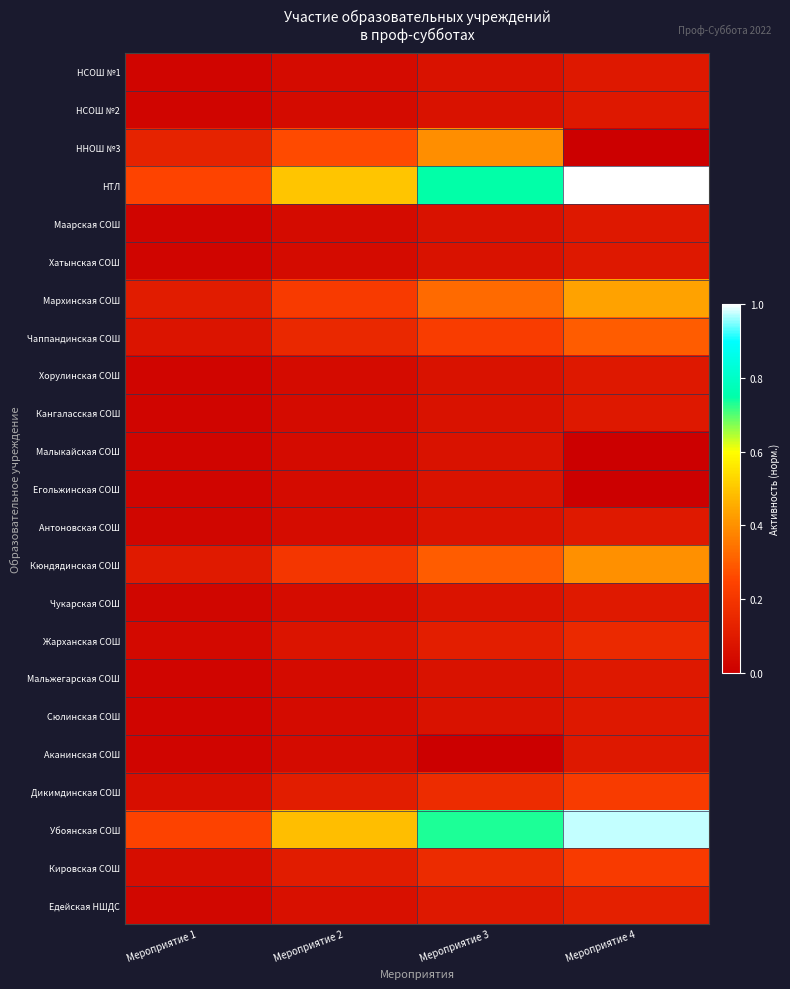

Rank the series at Мероприятие 2 from highest to lowest value.

НТЛ, Убоянская СОШ, ННОШ №3, Мархинская СОШ, Кюндядинская СОШ, Чаппандинская СОШ, Дикимдинская СОШ, Кировская СОШ, Жарханская СОШ, Едейская НШДС, Антоновская СОШ, Чукарская СОШ, НСОШ №1, НСОШ №2, Маарская СОШ, Хатынская СОШ, Хорулинская СОШ, Кангаласская СОШ, Малыкайская СОШ, Егольжинская СОШ, Мальжегарская СОШ, Сюлинская СОШ, Аканинская СОШ